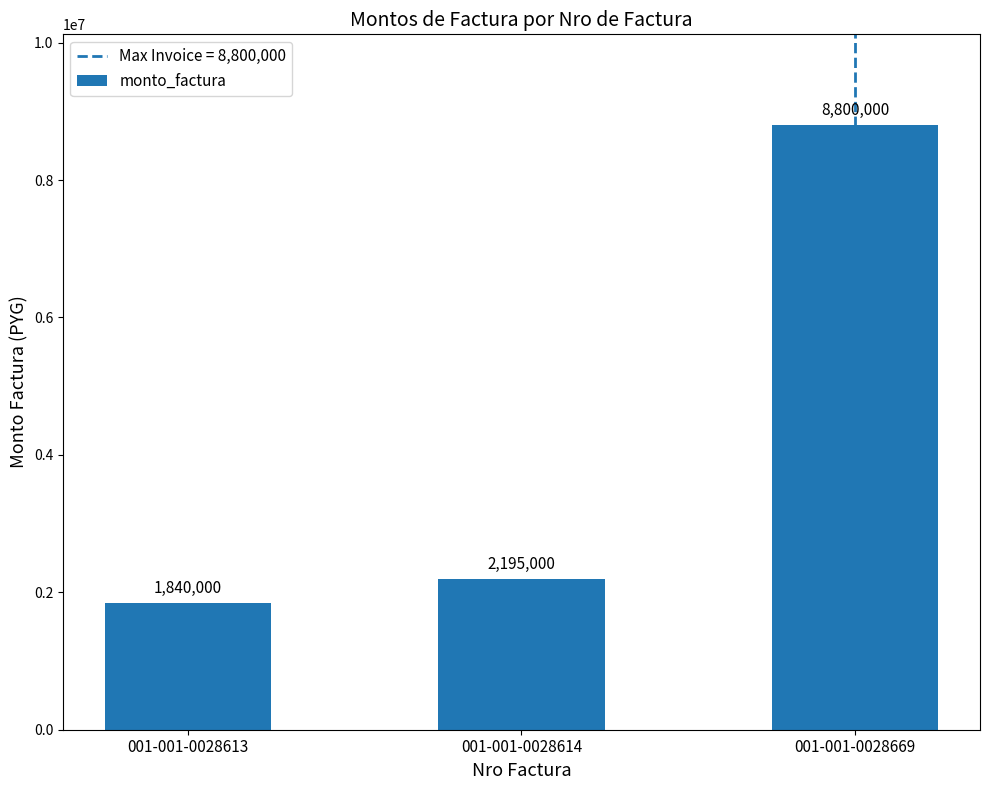

Is it true that the value at 001-001-0028669 is 8800000?

True